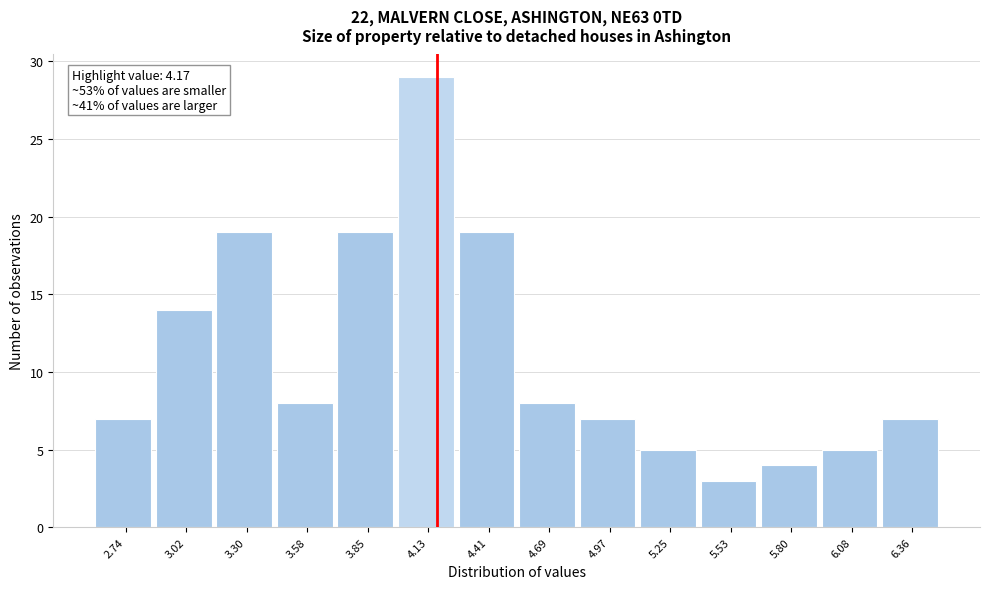

Over which range of the x-axis is the bar tallest?

4.00 to 4.25